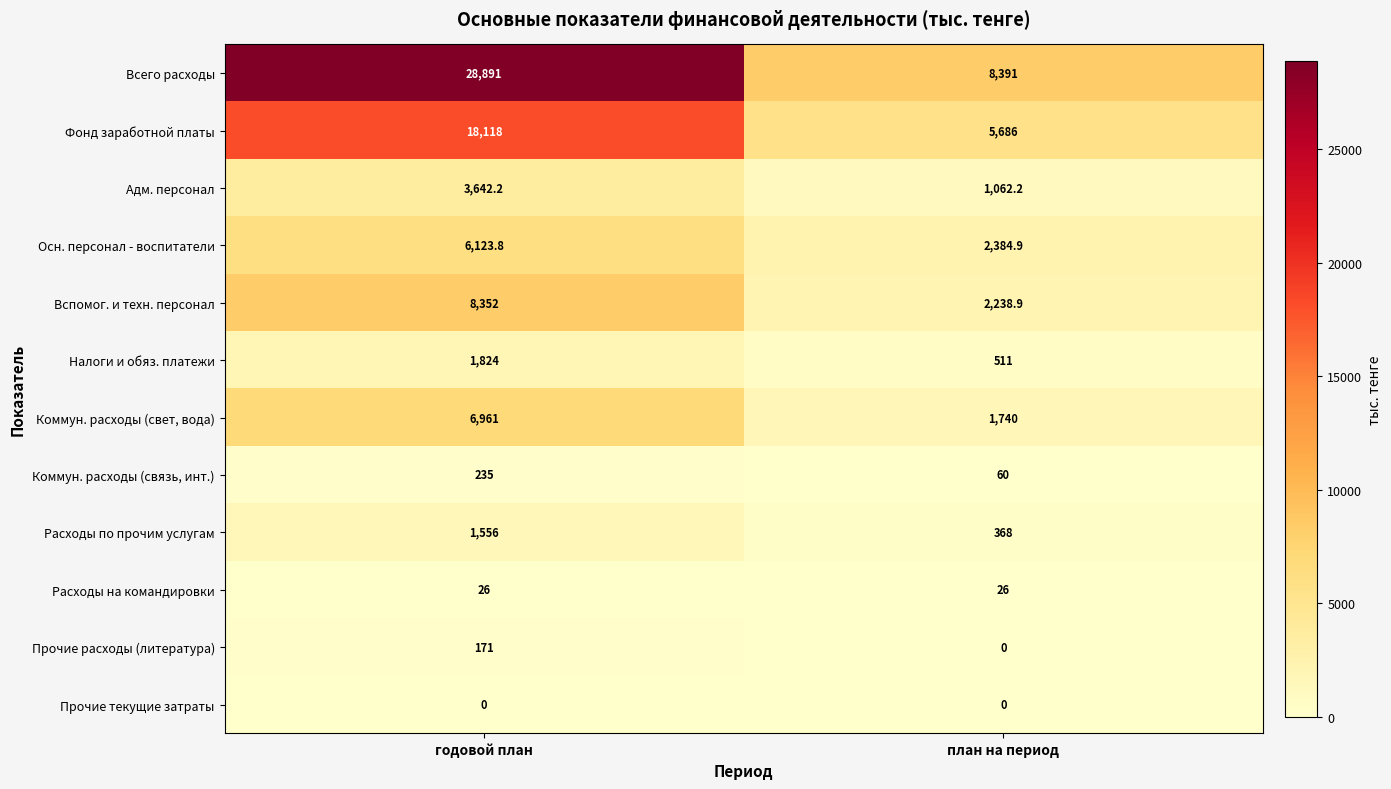

Rank the series by their maximum value, from highest to lowest.

Всего расходы, Фонд заработной платы, Вспомог. и техн. персонал, Коммун. расходы (свет, вода), Осн. персонал - воспитатели, Адм. персонал, Налоги и обяз. платежи, Расходы по прочим услугам, Коммун. расходы (связь, инт.), Прочие расходы (литература), Расходы на командировки, Прочие текущие затраты